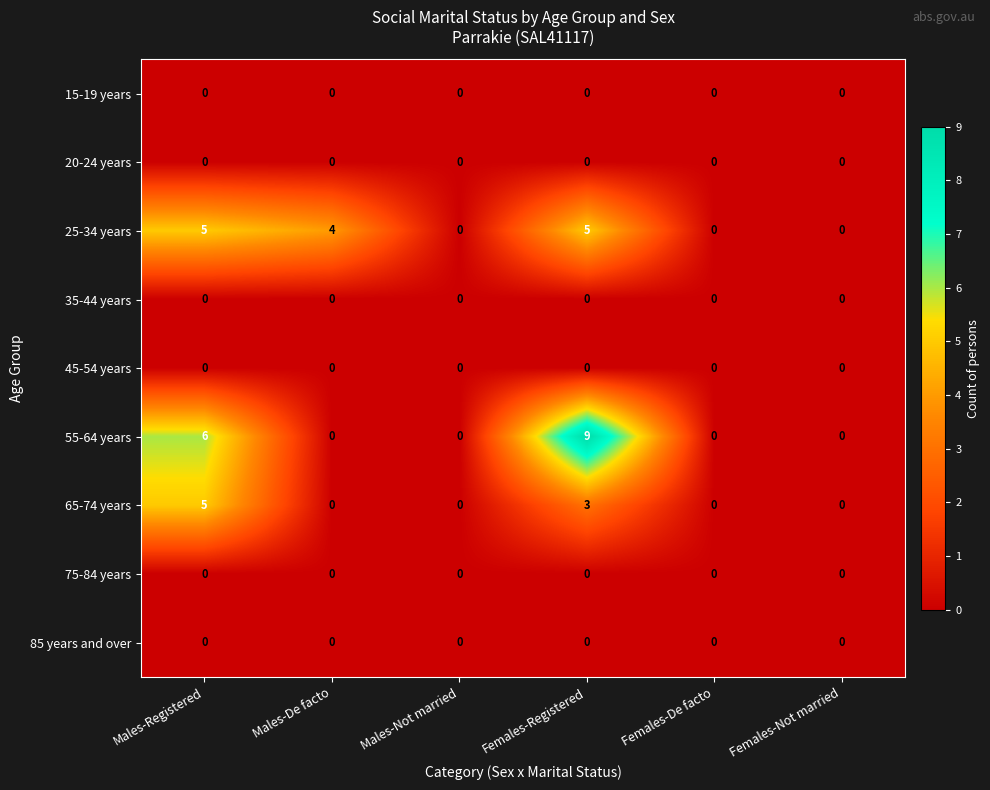

Between Males-Registered and Males-Not married, which series saw the biggest shift?

55-64 years